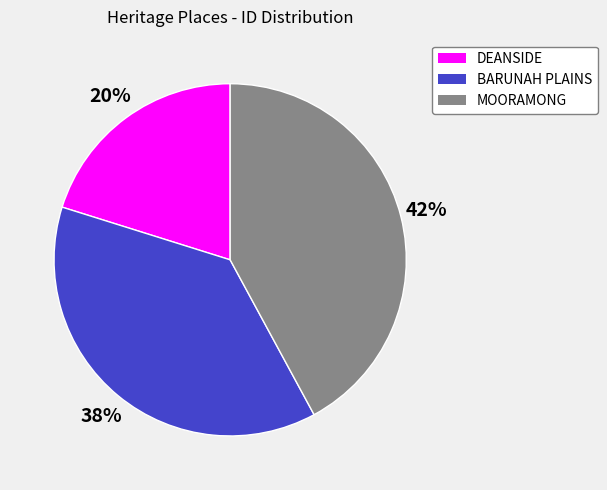

To the nearest percent, what is the average slice percentage?

33%